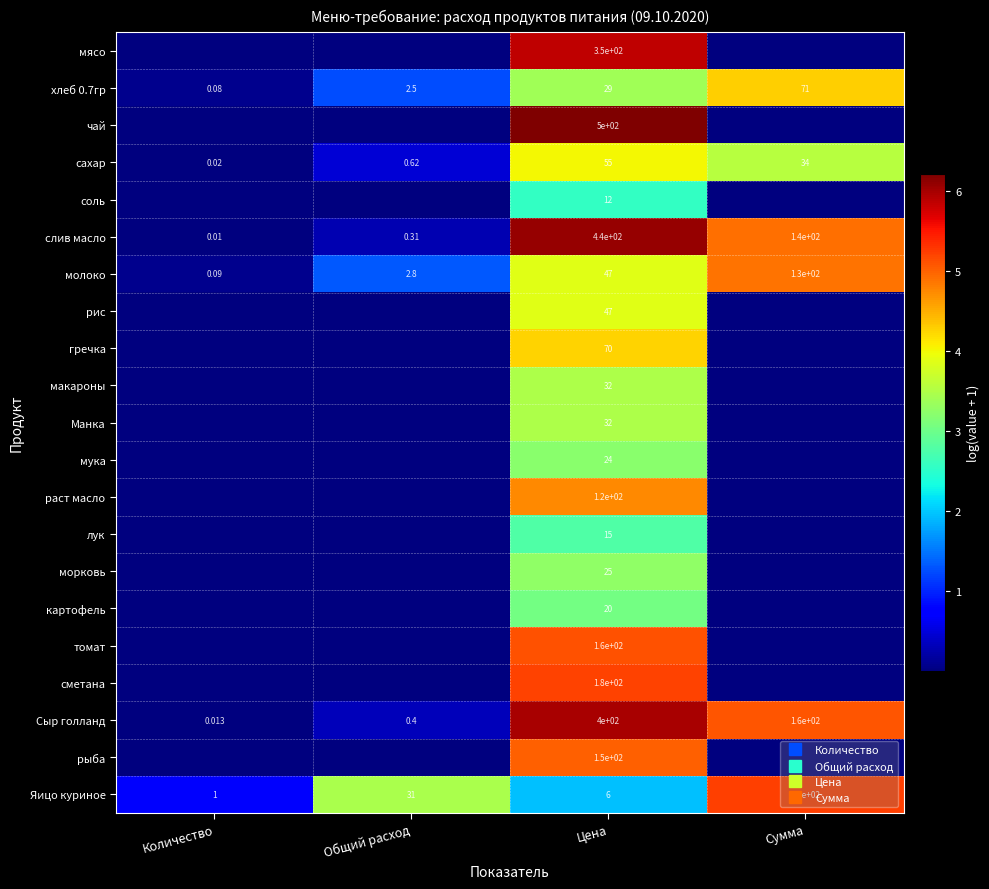

Is it true that томат equals 0.0 at Общий расход?

False